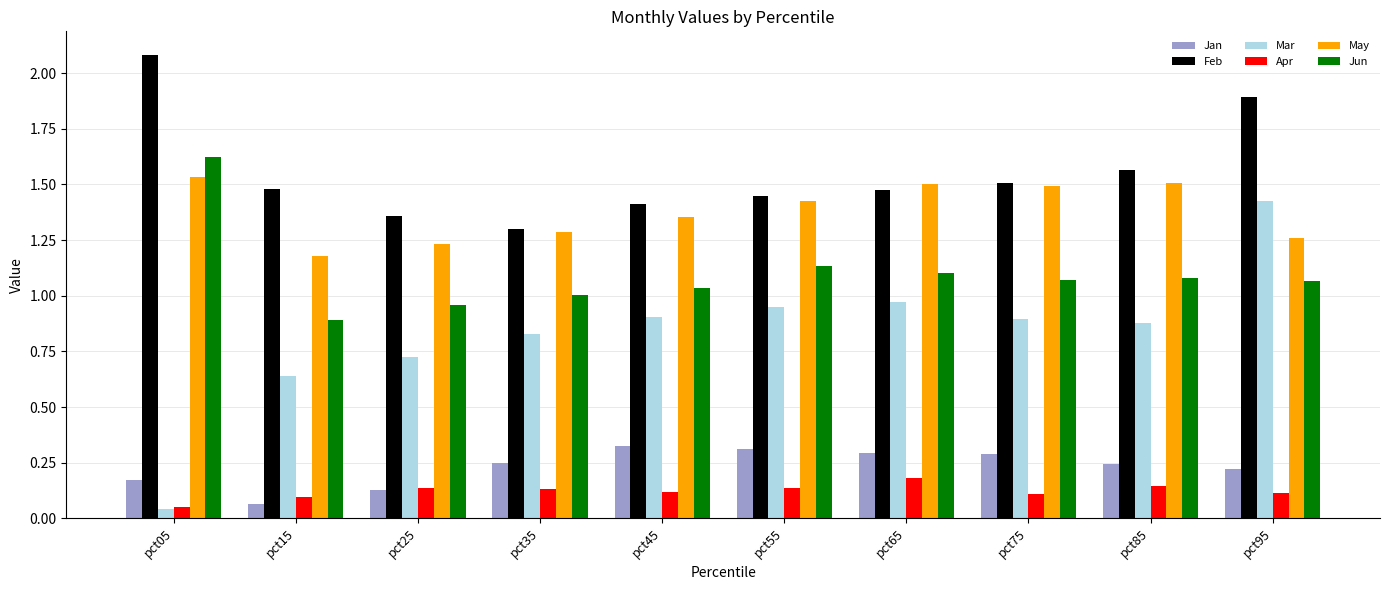

Which series changed the most between pct15 and pct45?

Mar